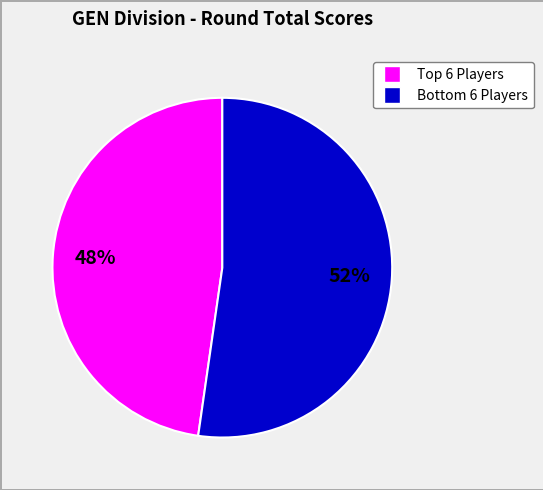

Count the number of slices in the pie.

2